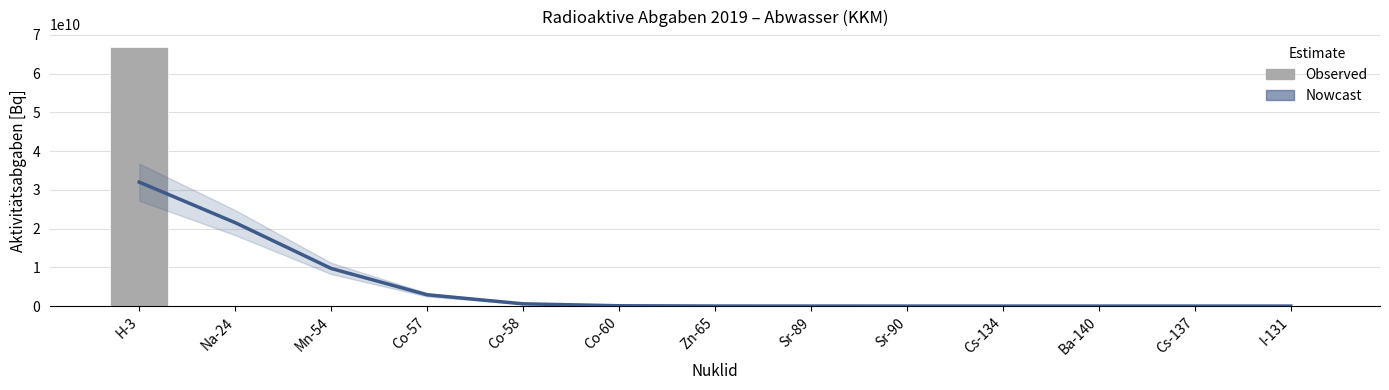

Reading left to right, list all the values displayed in this chart.

Estimate (Nowcast): 31999955915.1	21536216445.6	9713484135.2	2918037769.5	584874537.2	84608106.6	13875327.1	4209440.0	1531207.3	456041.4	224454.0	217277.0	220108.8
KKM: 66813237800.0	0.0	6292269.0	0.0	2465612.4	32826999.0	2101900.0	117142.8	192261.8	0.0	0.0	676779.7	0.0